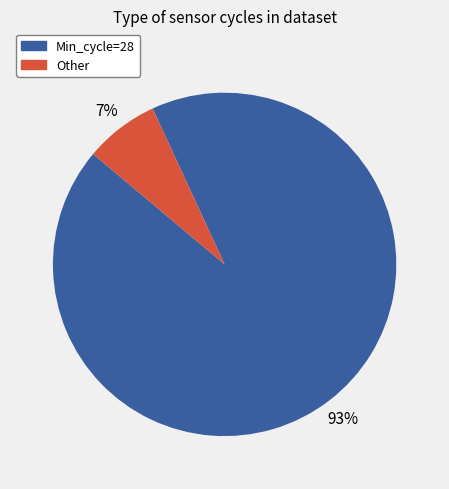

Rank the categories by value from highest to lowest.

Min_cycle=28, Other